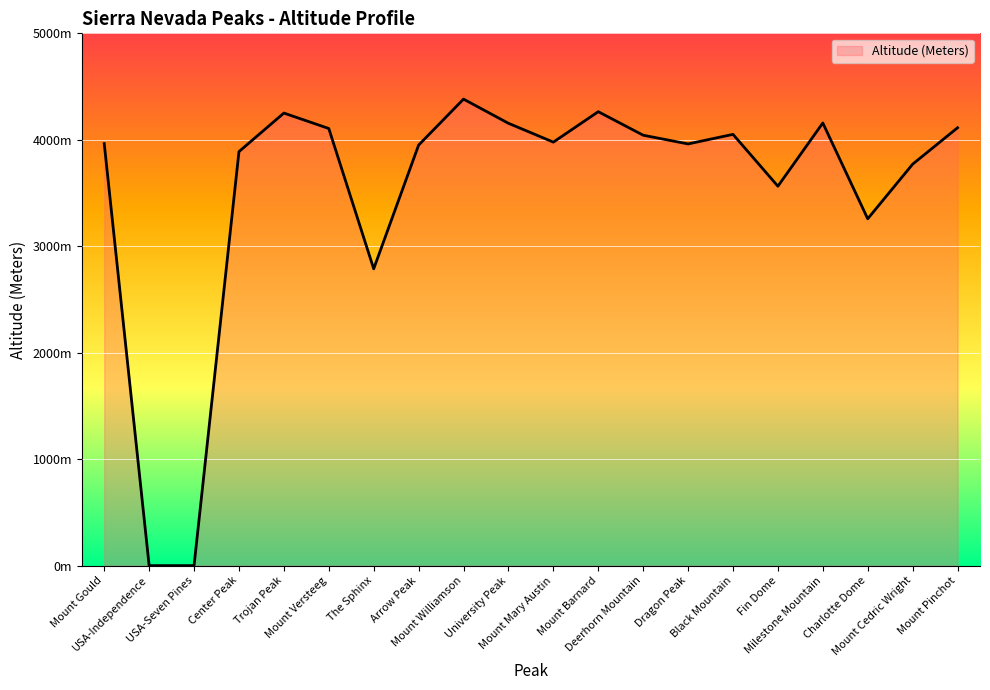

Is this an area chart (filled region under the line)?

Yes